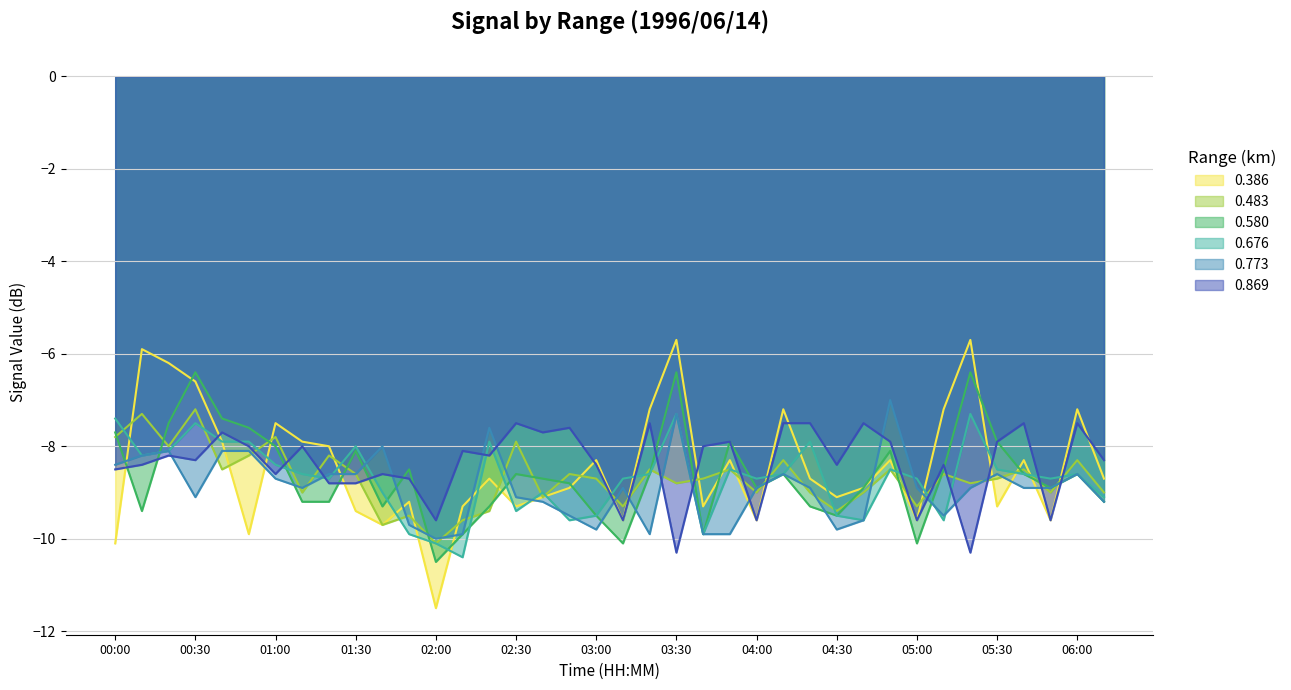

Reading left to right, extract all data points from this chart.

0.386: 00:00=-10.1	00:10=-5.9	00:20=-6.2	00:30=-6.6	00:40=-7.9	00:50=-9.9	01:00=-7.5	01:10=-7.9	01:20=-8.0	01:30=-9.4	01:40=-9.7	01:50=-9.2	02:00=-11.5	02:10=-9.3	02:20=-8.7	02:30=-9.3	02:40=-9.1	02:50=-8.9	03:00=-8.3	03:10=-9.6	03:20=-7.2	03:30=-5.7	03:40=-9.3	03:50=-8.3	04:00=-9.6	04:10=-7.2	04:20=-8.7	04:30=-9.1	04:40=-8.9	04:50=-8.3	05:00=-9.6	05:10=-7.2	05:20=-5.7	05:30=-9.3	05:40=-8.3	05:50=-9.6	06:00=-7.2	06:10=-8.7
0.483: 00:00=-7.8	00:10=-7.3	00:20=-8.0	00:30=-7.2	00:40=-8.5	00:50=-8.2	01:00=-7.8	01:10=-9.0	01:20=-8.2	01:30=-8.6	01:40=-9.7	01:50=-9.5	02:00=-10.1	02:10=-9.6	02:20=-9.4	02:30=-7.9	02:40=-9.1	02:50=-8.6	03:00=-8.7	03:10=-9.3	03:20=-8.5	03:30=-8.8	03:40=-8.7	03:50=-8.5	04:00=-9.0	04:10=-8.3	04:20=-9.0	04:30=-9.4	04:40=-9.0	04:50=-8.5	05:00=-9.3	05:10=-8.6	05:20=-8.8	05:30=-8.7	05:40=-8.5	05:50=-9.0	06:00=-8.3	06:10=-9.0
0.580: 00:00=-7.7	00:10=-9.4	00:20=-7.5	00:30=-6.4	00:40=-7.4	00:50=-7.6	01:00=-8.0	01:10=-9.2	01:20=-9.2	01:30=-8.1	01:40=-9.3	01:50=-8.5	02:00=-10.5	02:10=-9.9	02:20=-9.3	02:30=-8.6	02:40=-8.7	02:50=-8.8	03:00=-9.5	03:10=-10.1	03:20=-8.6	03:30=-6.4	03:40=-9.9	03:50=-7.9	04:00=-8.9	04:10=-8.6	04:20=-9.3	04:30=-9.5	04:40=-8.9	04:50=-8.1	05:00=-10.1	05:10=-8.5	05:20=-6.4	05:30=-7.9	05:40=-8.6	05:50=-8.9	06:00=-8.6	06:10=-9.2
0.676: 00:00=-7.4	00:10=-8.2	00:20=-8.1	00:30=-7.5	00:40=-7.9	00:50=-7.9	01:00=-8.4	01:10=-8.6	01:20=-8.7	01:30=-8.0	01:40=-9.0	01:50=-9.9	02:00=-10.1	02:10=-10.4	02:20=-7.9	02:30=-9.4	02:40=-9.0	02:50=-9.6	03:00=-9.5	03:10=-8.7	03:20=-8.6	03:30=-7.3	03:40=-9.9	03:50=-8.5	04:00=-8.7	04:10=-8.6	04:20=-7.9	04:30=-9.5	04:40=-9.6	04:50=-8.5	05:00=-8.7	05:10=-9.6	05:20=-7.3	05:30=-8.5	05:40=-8.6	05:50=-8.7	06:00=-8.6	06:10=-9.1
0.773: 00:00=-8.4	00:10=-8.2	00:20=-8.1	00:30=-9.1	00:40=-8.1	00:50=-8.1	01:00=-8.7	01:10=-8.9	01:20=-8.6	01:30=-8.6	01:40=-8.0	01:50=-9.7	02:00=-10.0	02:10=-9.9	02:20=-7.6	02:30=-9.1	02:40=-9.2	02:50=-9.5	03:00=-9.8	03:10=-8.9	03:20=-9.9	03:30=-7.3	03:40=-9.9	03:50=-9.9	04:00=-8.9	04:10=-8.6	04:20=-8.9	04:30=-9.8	04:40=-9.6	04:50=-7.0	05:00=-8.9	05:10=-9.5	05:20=-8.9	05:30=-8.6	05:40=-8.9	05:50=-8.9	06:00=-8.6	06:10=-9.2
0.869: 00:00=-8.5	00:10=-8.4	00:20=-8.2	00:30=-8.3	00:40=-7.7	00:50=-8.0	01:00=-8.6	01:10=-8.0	01:20=-8.8	01:30=-8.8	01:40=-8.6	01:50=-8.7	02:00=-9.6	02:10=-8.1	02:20=-8.2	02:30=-7.5	02:40=-7.7	02:50=-7.6	03:00=-8.4	03:10=-9.6	03:20=-7.5	03:30=-10.3	03:40=-8.0	03:50=-7.9	04:00=-9.6	04:10=-7.5	04:20=-7.5	04:30=-8.4	04:40=-7.5	04:50=-7.9	05:00=-9.6	05:10=-8.4	05:20=-10.3	05:30=-7.9	05:40=-7.5	05:50=-9.6	06:00=-7.5	06:10=-8.3